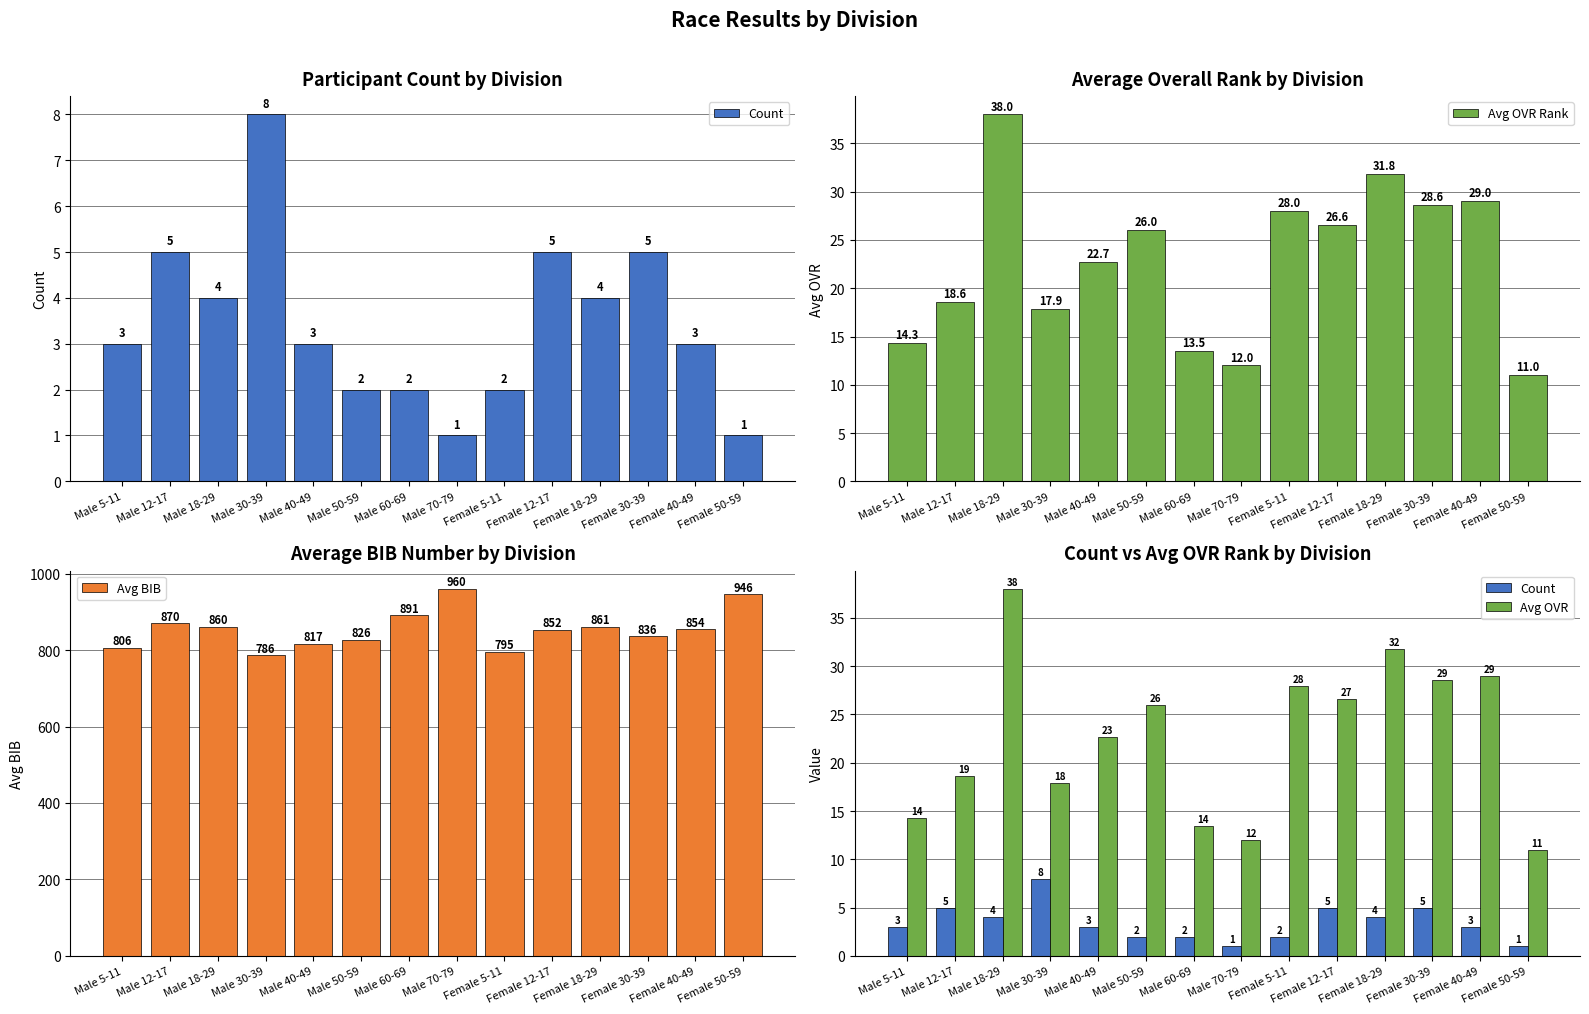

The value of Avg OVR Rank at Male 18-29 is 38.0. True or false?

True